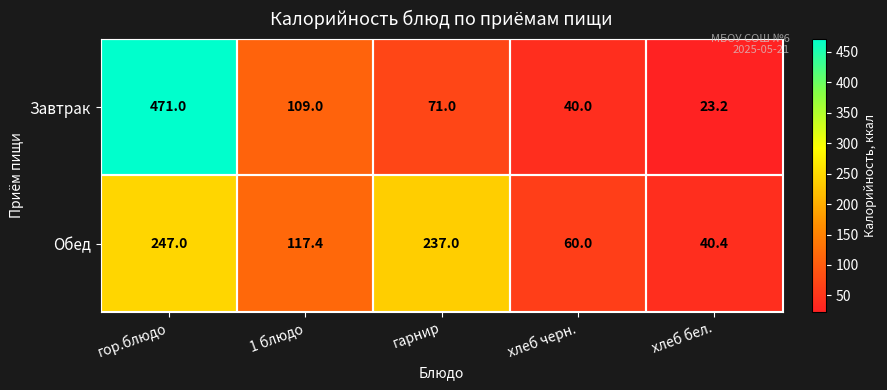

At which category is the sum across all series the highest?

гор.блюдо